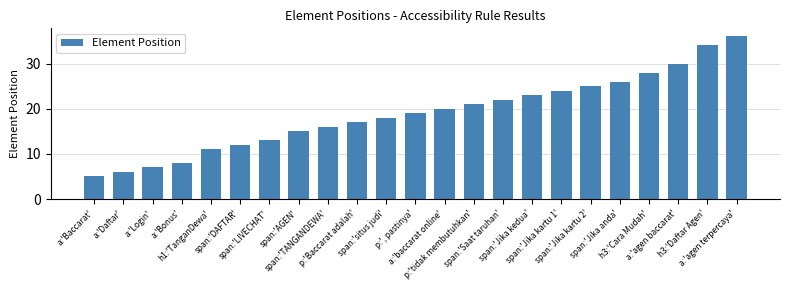

Where is the data nearest to the value 20?

a:'baccarat online'